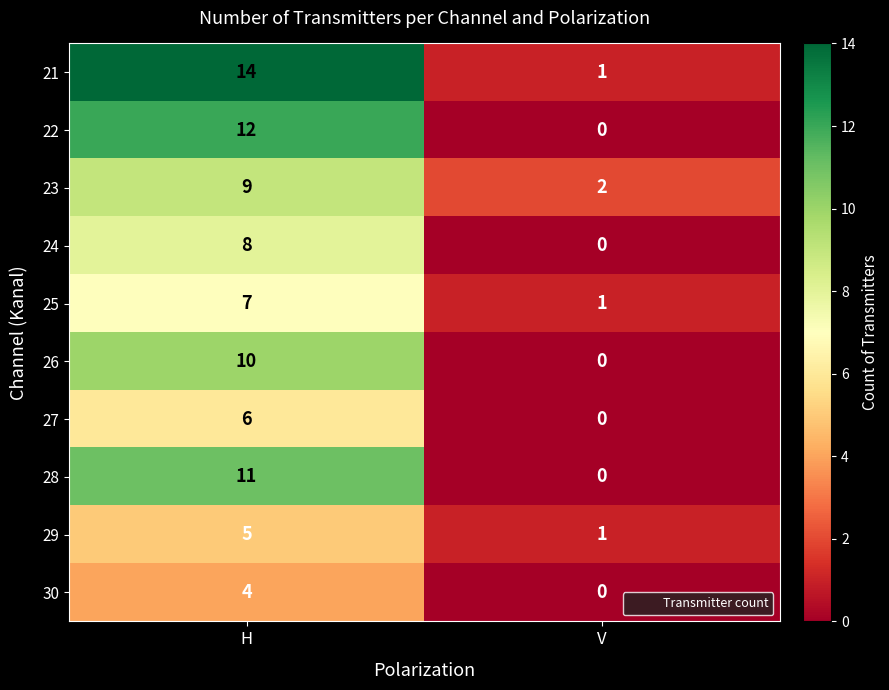

What is the difference between the 28 values at V and H?

11